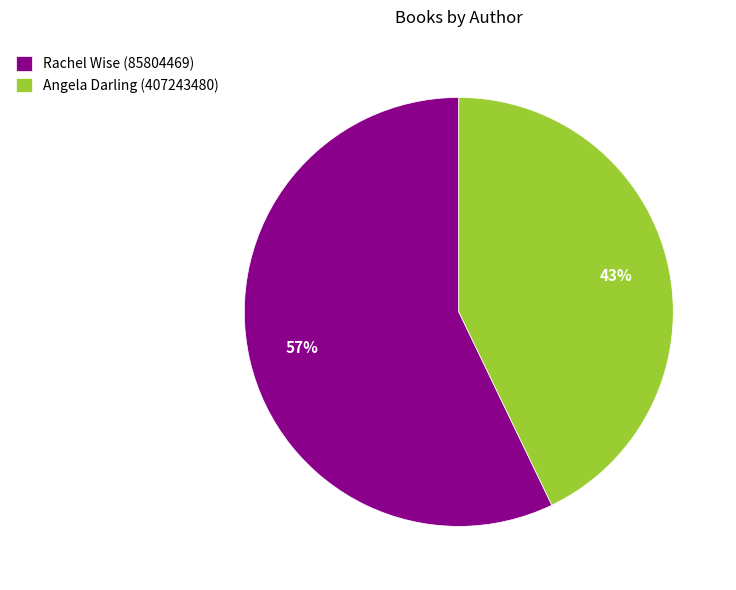

What is the majority slice?

Rachel Wise (85804469)